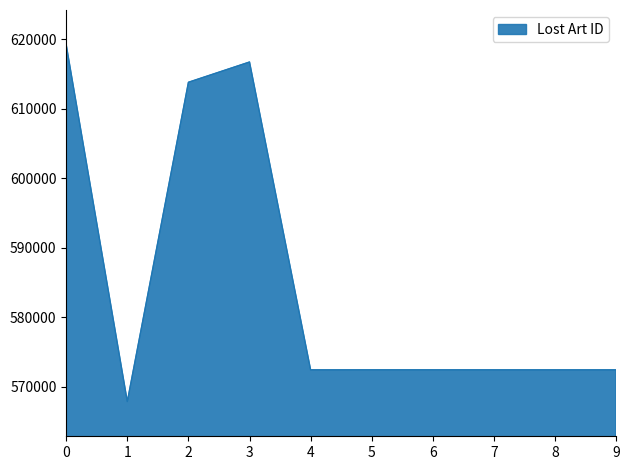

Is it true that the value at 6 is 969747?

False